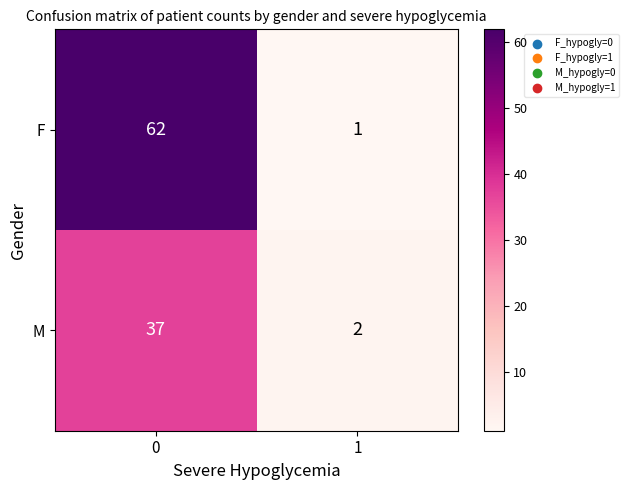

Which label corresponds to the smallest value in the chart?

1